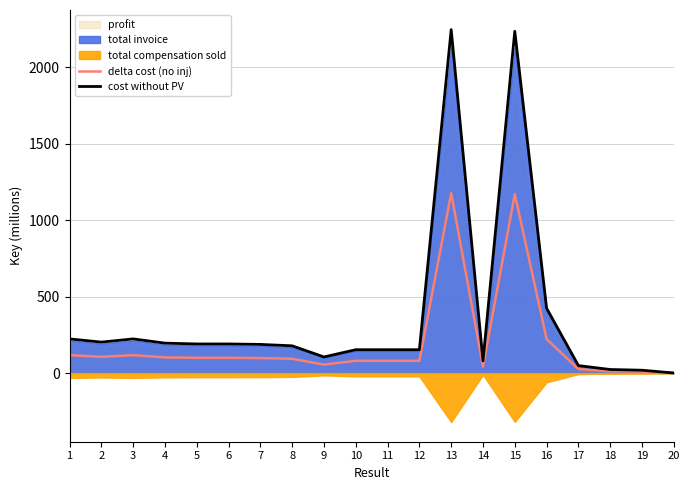

Reading left to right, extract all data points from this chart.

delta cost (no inj): 1=117.0	2=106.0	3=117.0	4=102.5	5=99.7	6=99.7	7=98.1	8=93.3	9=55.2	10=80.0	11=80.0	12=80.0	13=1177.4	14=41.7	15=1171.7	16=222.3	17=25.5	18=12.1	19=9.7	20=0.2
cost without PV: 1=223.3	2=202.4	3=223.4	4=195.7	5=190.4	6=190.4	7=187.4	8=178.2	9=105.3	10=152.7	11=152.7	12=152.7	13=2247.7	14=79.7	15=2236.9	16=424.3	17=48.7	18=23.1	19=18.4	20=0.3